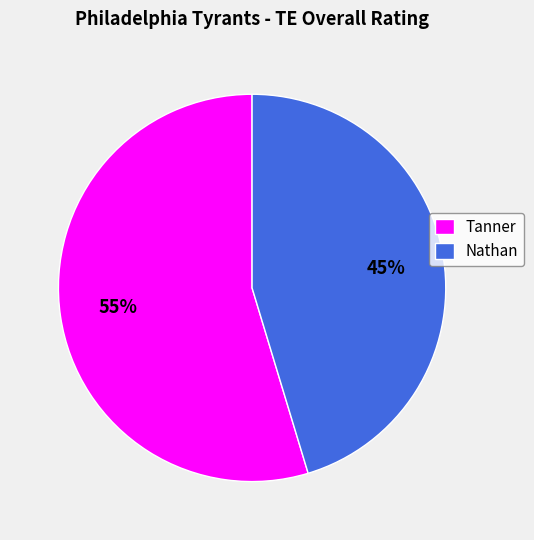

What is the ratio of the value at Nathan to the value at Tanner?

0.8